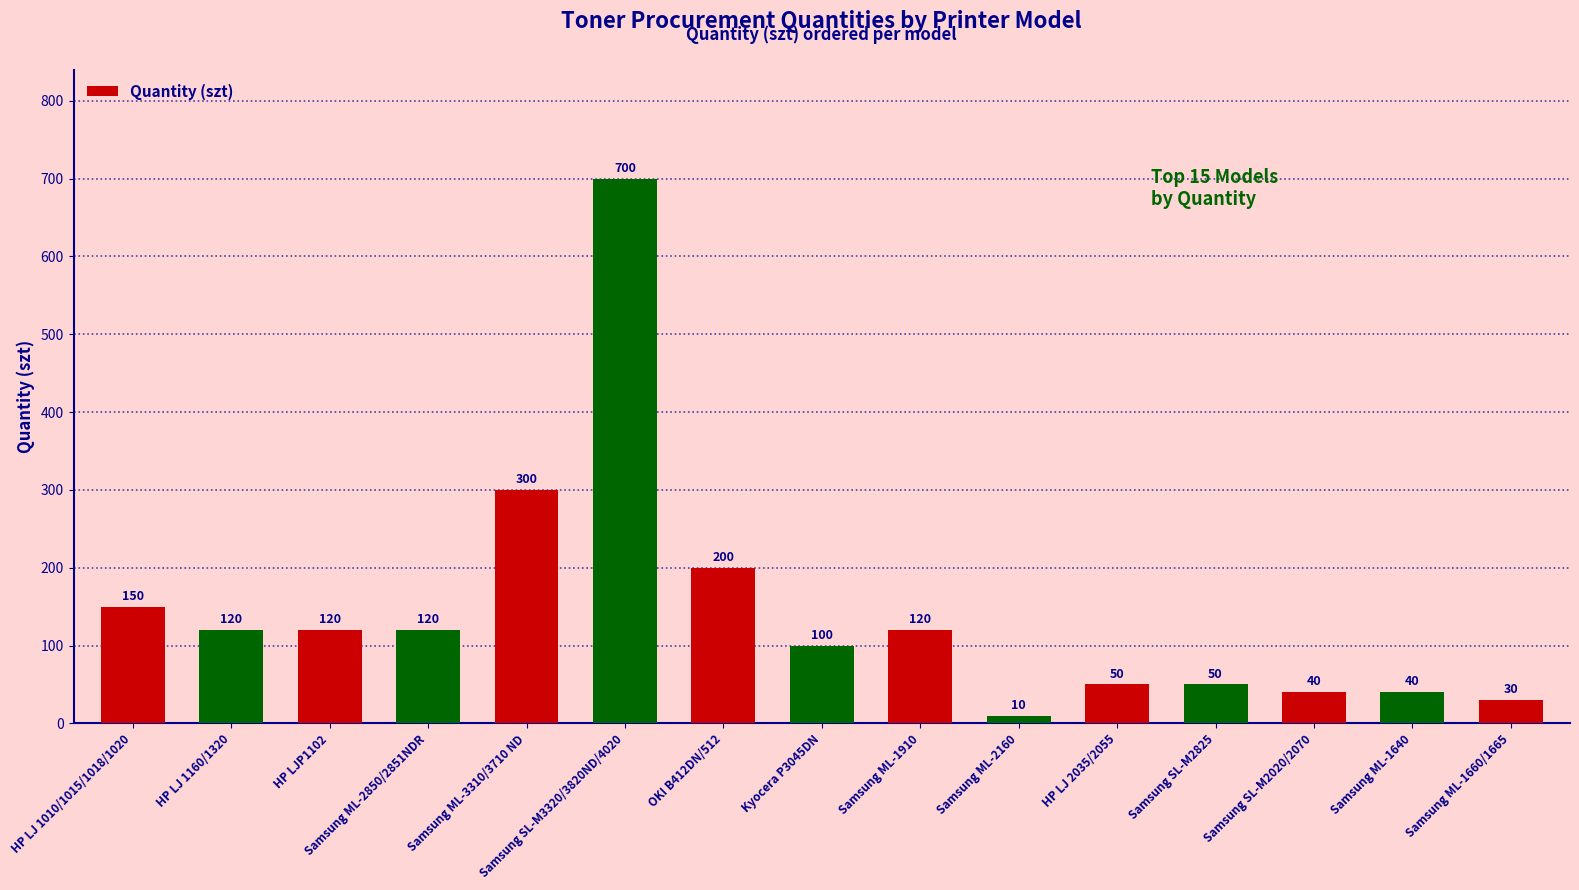

Does the chart contain any negative values?

No